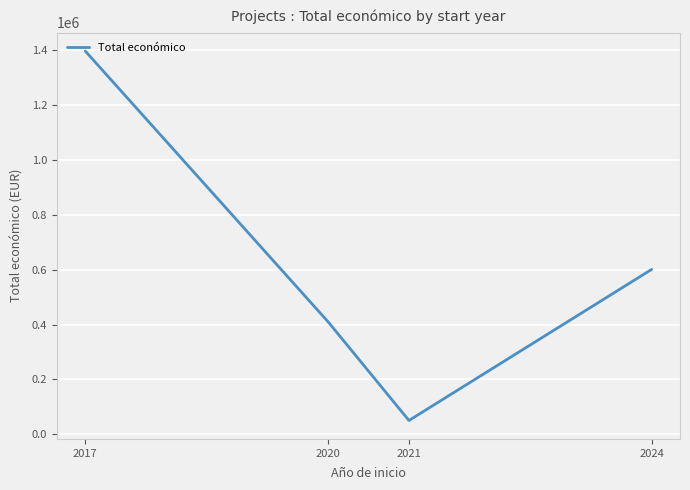

Which has a higher value, 2021 or 2024?

2024